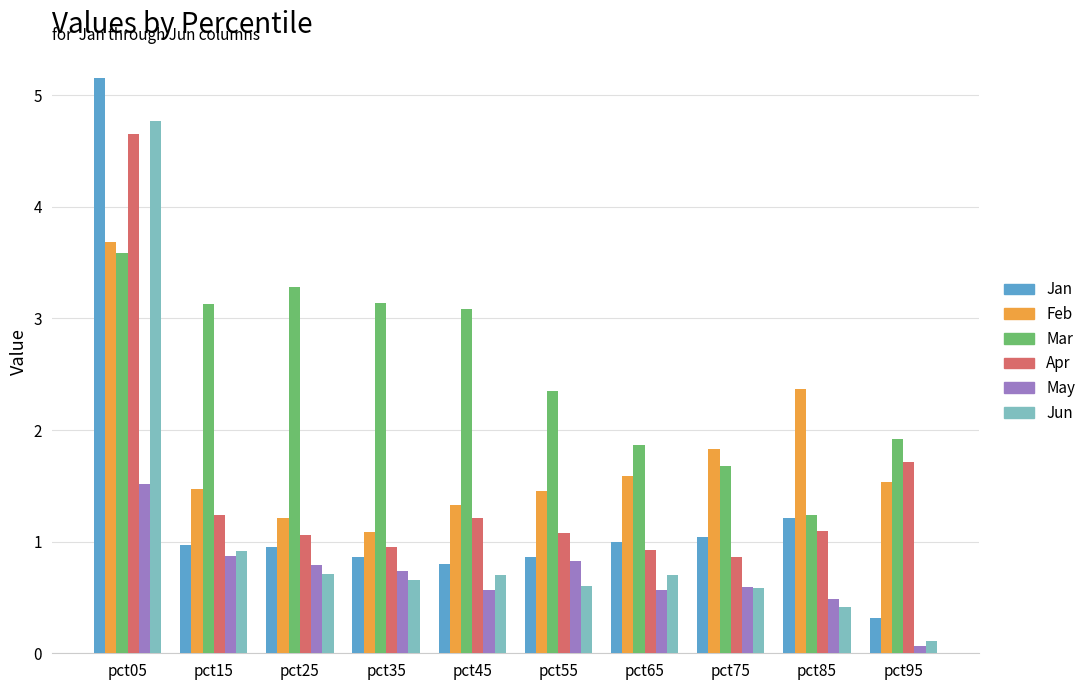

Does the chart contain any negative values?

No